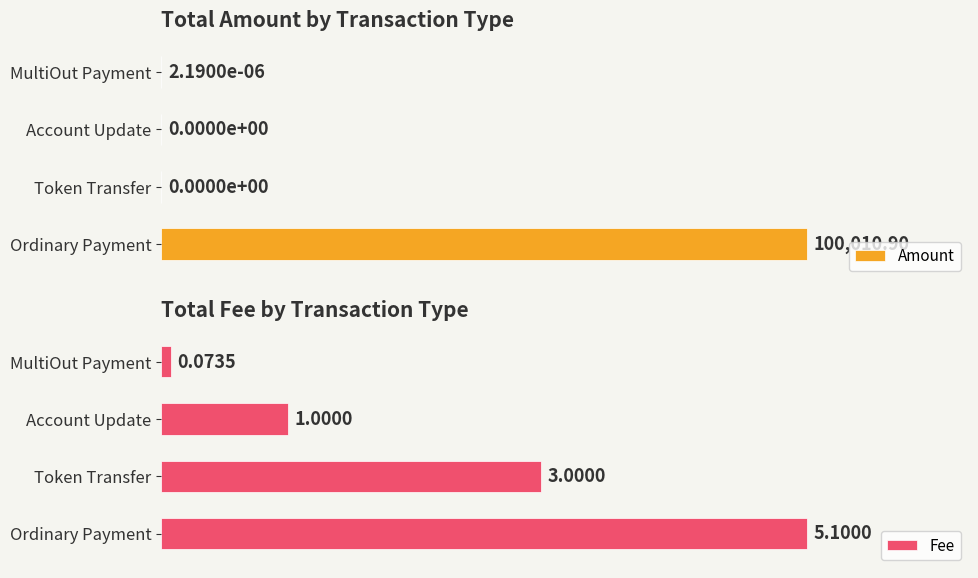

At which label does Amount reach its peak?

Ordinary Payment